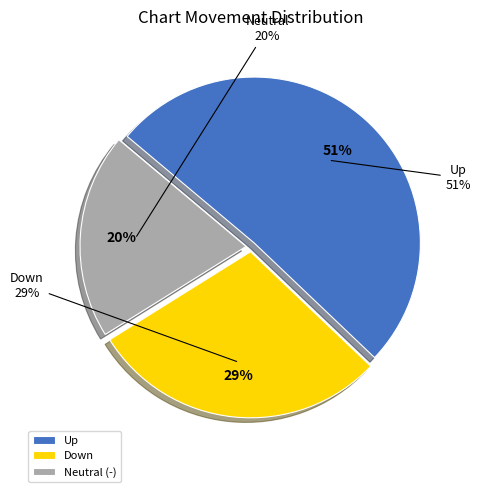

What percentage is the up slice, to the nearest percent?

51%